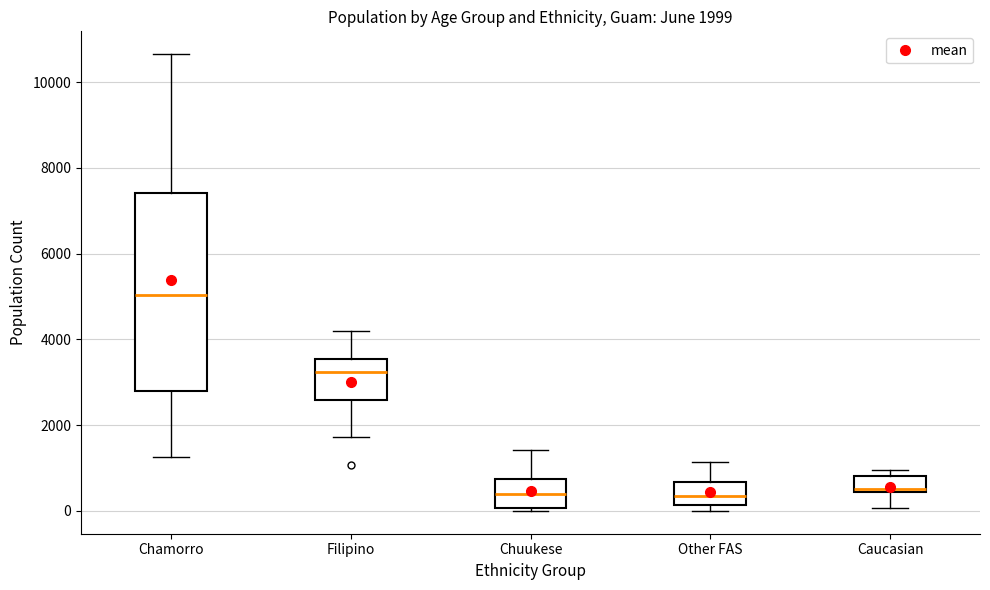

Which box is the tallest, from its lower edge to its upper edge?

Chamorro